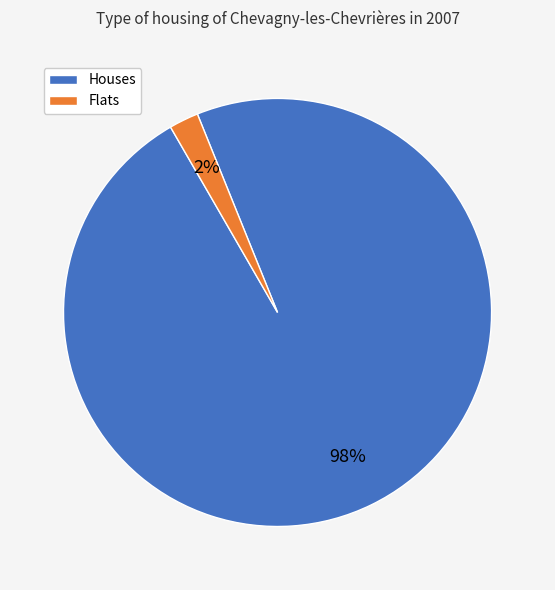

Is there any slice that represents more than half of the pie?

Yes